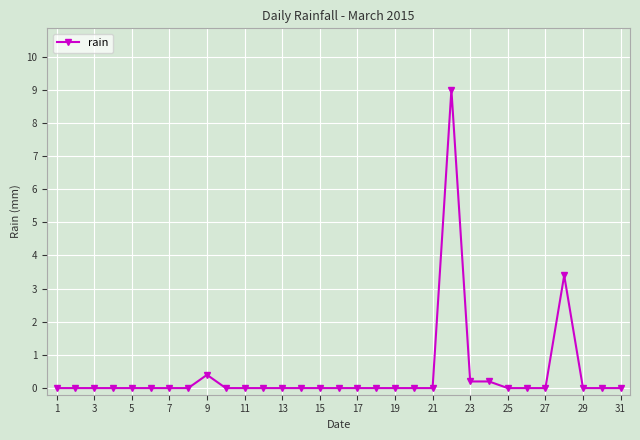

What is the difference between the second highest and second lowest values?

3.4